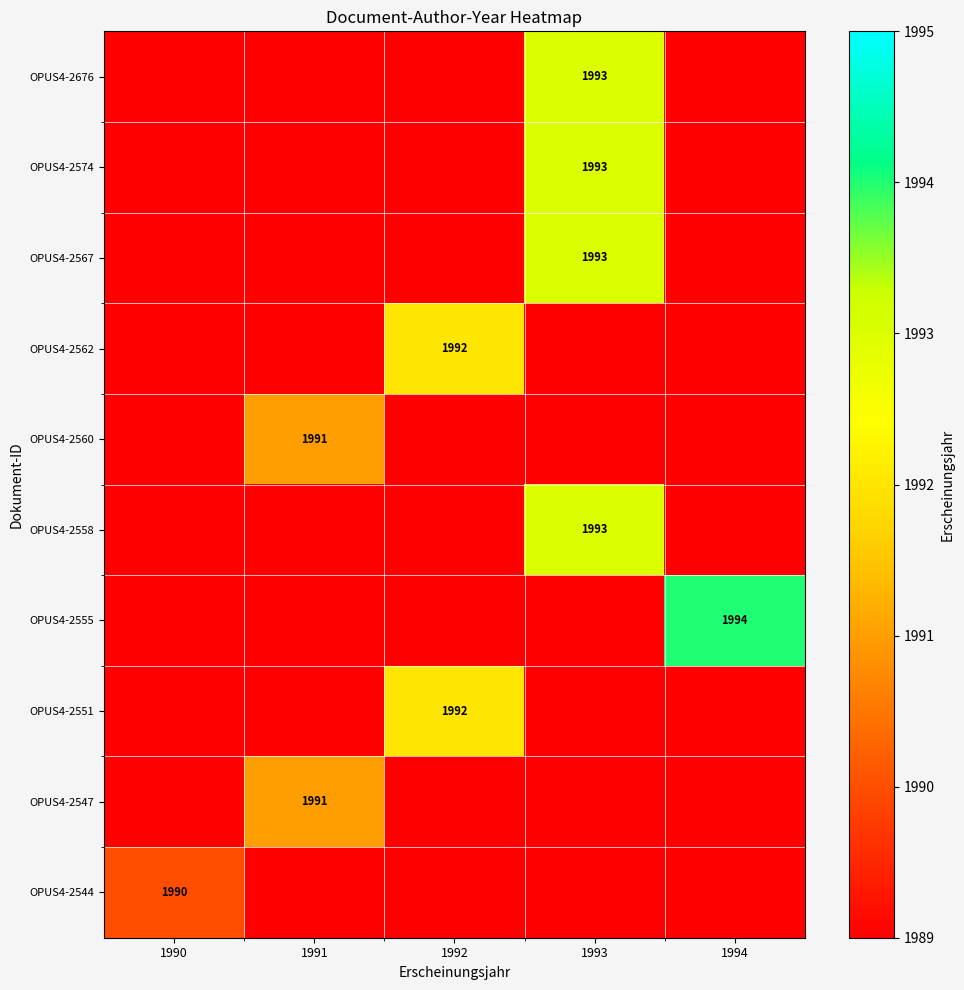

What is the total value across all series at 1993?

7972